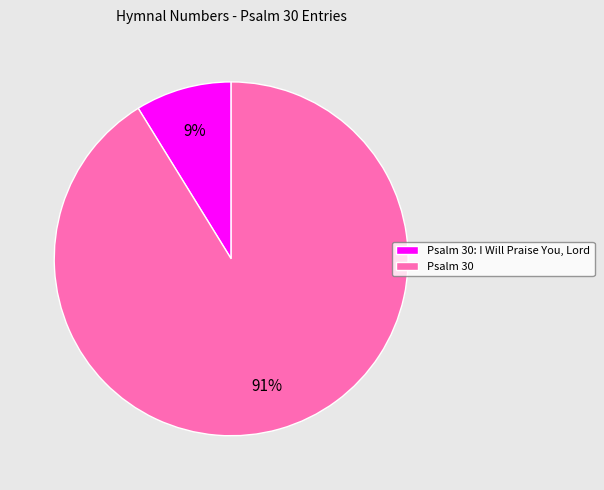

Does Psalm 30 represent more than half of the total?

Yes